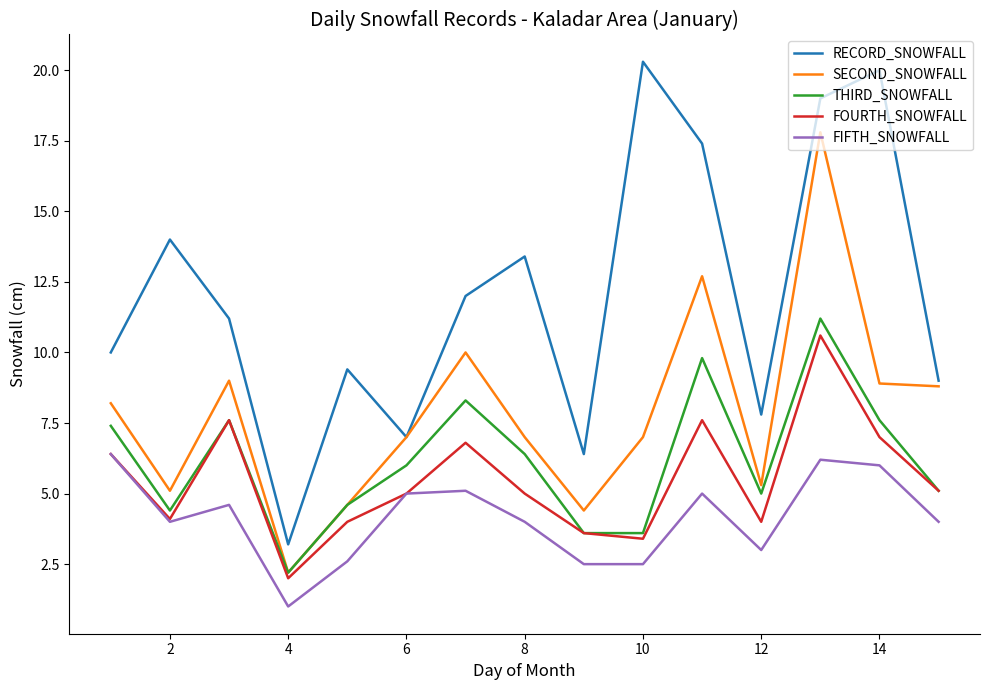

True or false: SECOND_SNOWFALL has more than 0 interior local peaks.

True